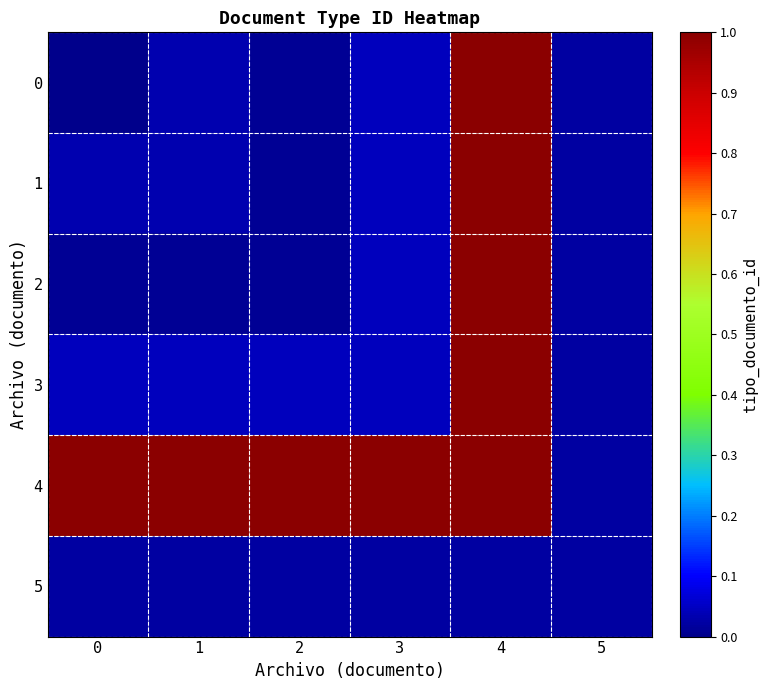

Reading right to left, what are all the values shown in this chart?

0: 5=0.0	4=1.0	3=0.0	2=0.0	1=0.0	0=0.0
1: 5=0.0	4=1.0	3=0.0	2=0.0	1=0.0	0=0.0
2: 5=0.0	4=1.0	3=0.0	2=0.0	1=0.0	0=0.0
3: 5=0.0	4=1.0	3=0.0	2=0.0	1=0.0	0=0.0
4: 5=0.0	4=1.0	3=1.0	2=1.0	1=1.0	0=1.0
5: 5=0.0	4=0.0	3=0.0	2=0.0	1=0.0	0=0.0